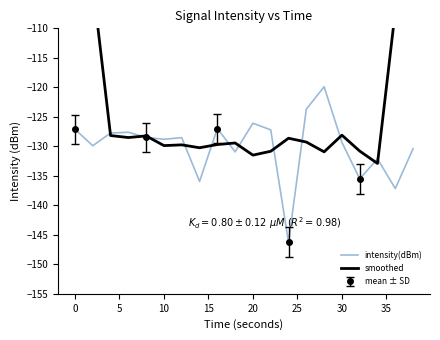

How many data points does each series have?

20